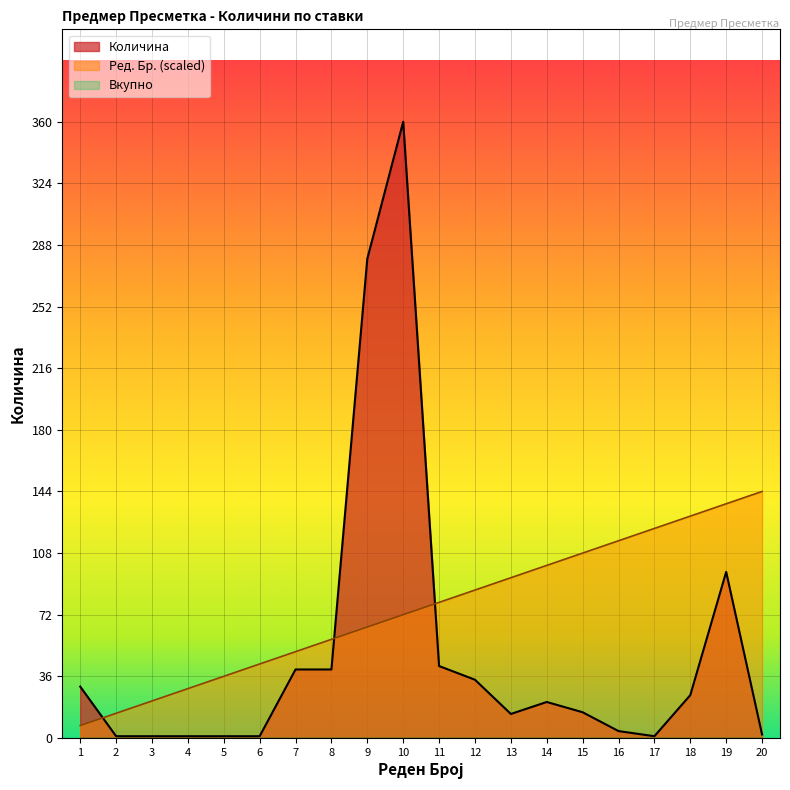

True or false: Количина and Ред. Бр. intersect in this chart.

True